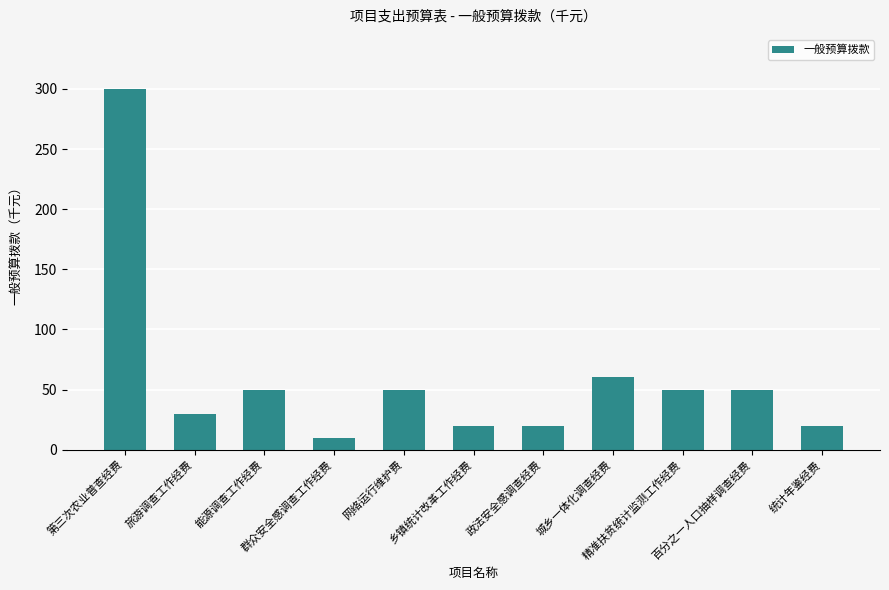

What is the label of the 6th bar from the left?

乡镇统计改革工作经费